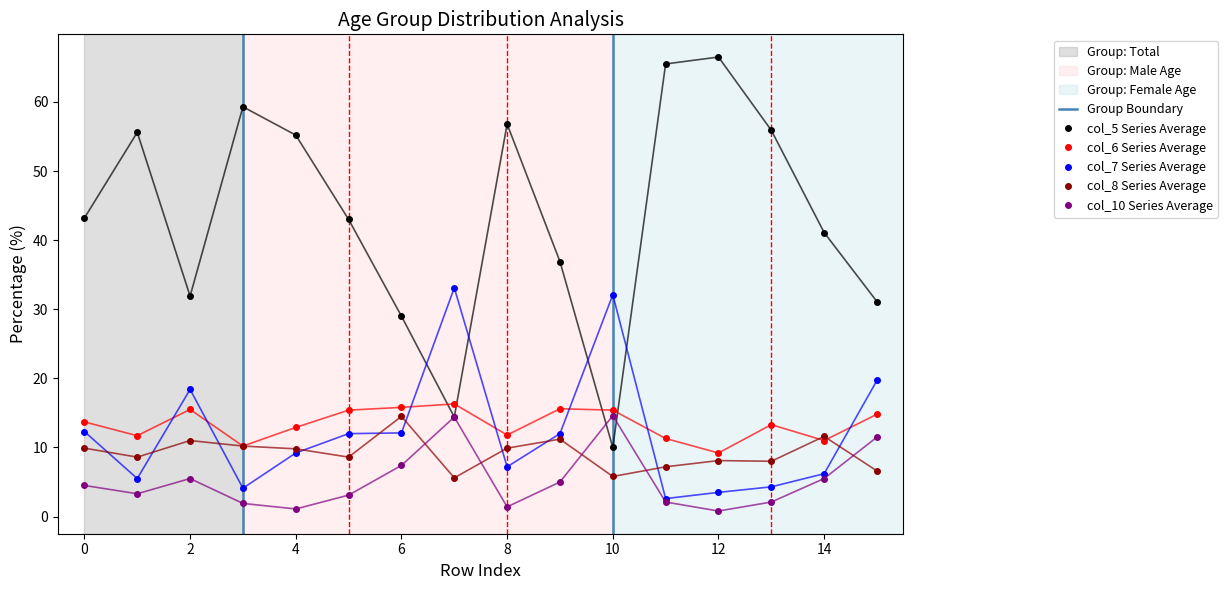

True or false: col_7 has more than 2 interior local peaks.

True